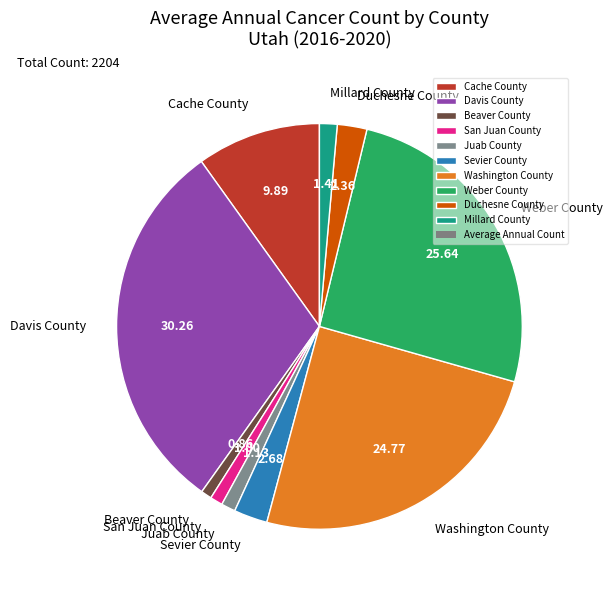

Which has a higher value, Davis County or Beaver County?

Davis County